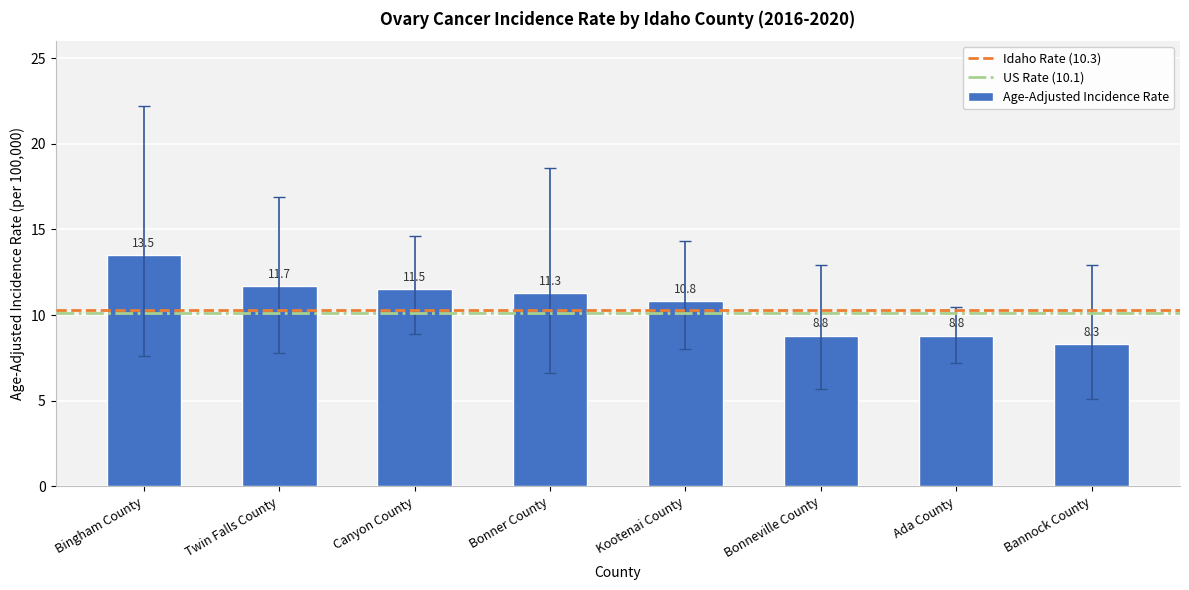

The chart shows a value of 10.8 at Kootenai County. True or false?

True